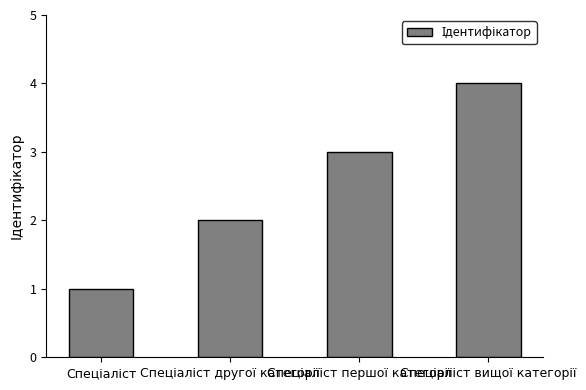

Reading left to right, extract all data points from this chart.

1	2	3	4